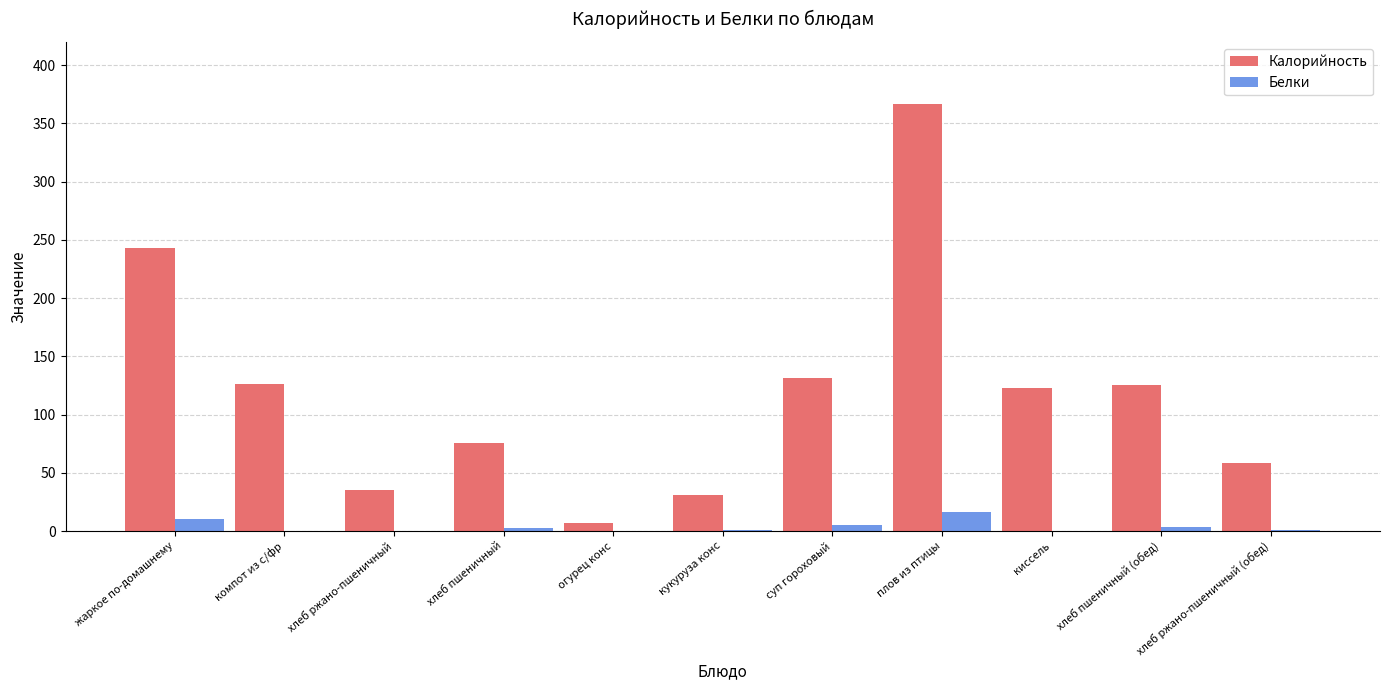

Is the value of Белки at суп гороховый greater than the value of Калорийность at хлеб пшеничный (обед)?

No